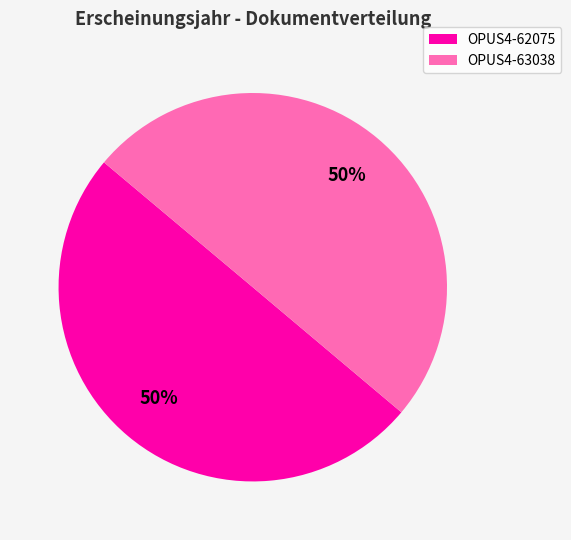

To the nearest percent, what is the combined percentage of OPUS4-62075 and OPUS4-63038?

100%